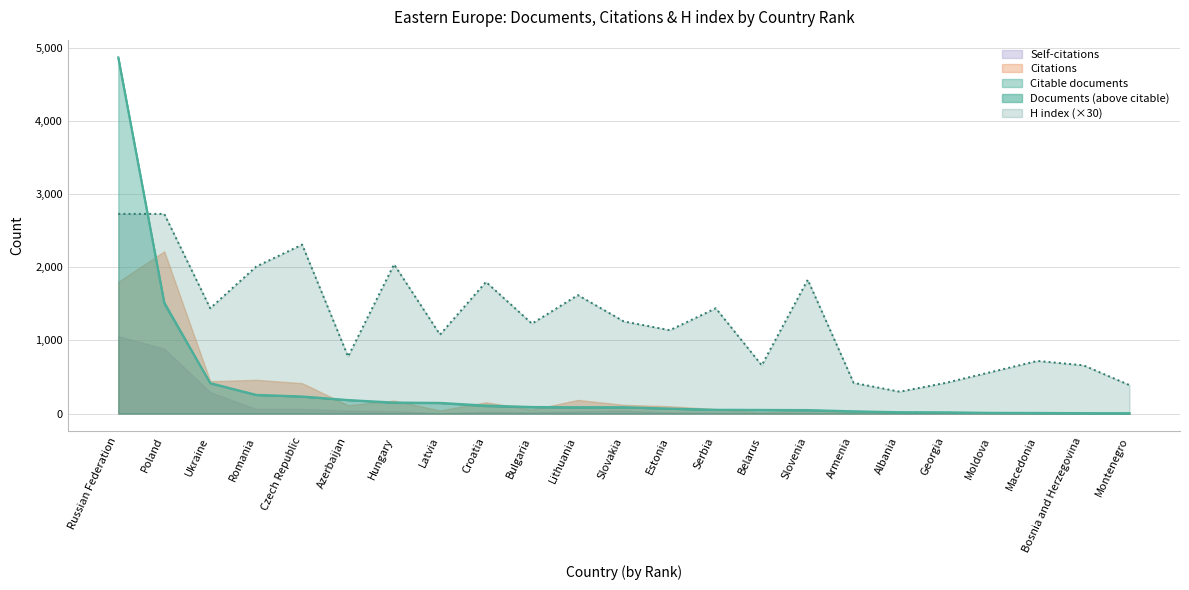

Is the value of Citable documents at Estonia greater than the value of H index (×30) at Romania?

No